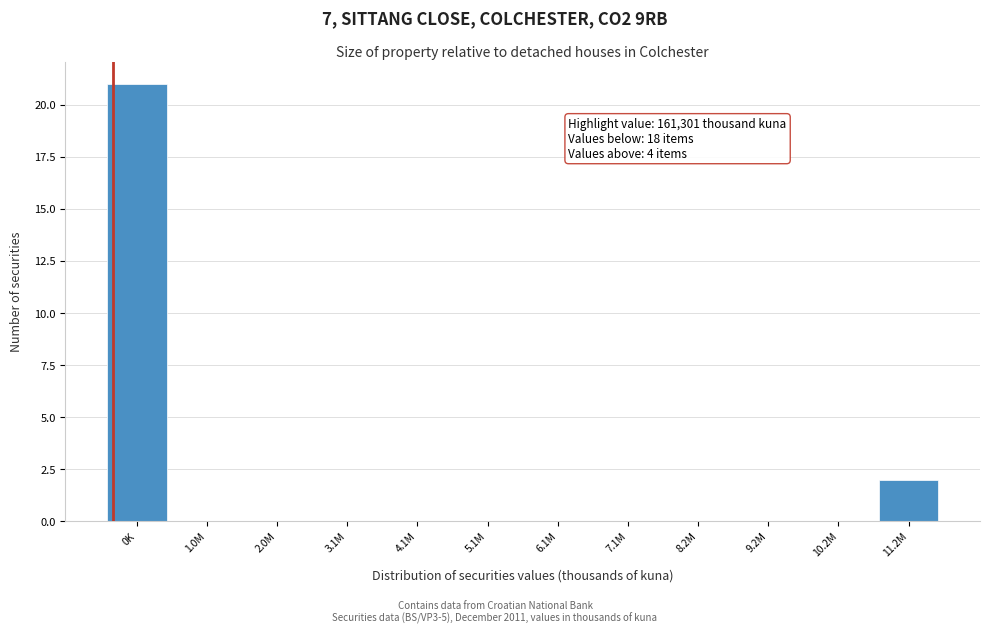

Reading right to left, transcribe all the data shown in this chart.

11.2M=2	10.2M=0	9.2M=0	8.2M=0	7.1M=0	6.1M=0	5.1M=0	4.1M=0	3.1M=0	2.0M=0	1.0M=0	0K=21